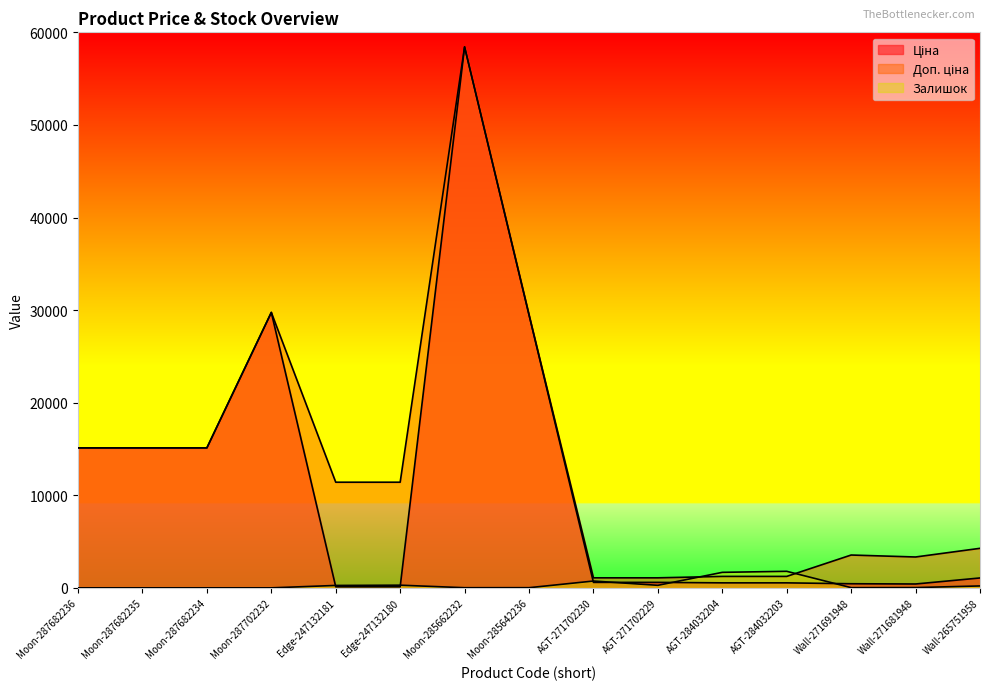

What is the average value of the Доп. ціна series?

13441.7